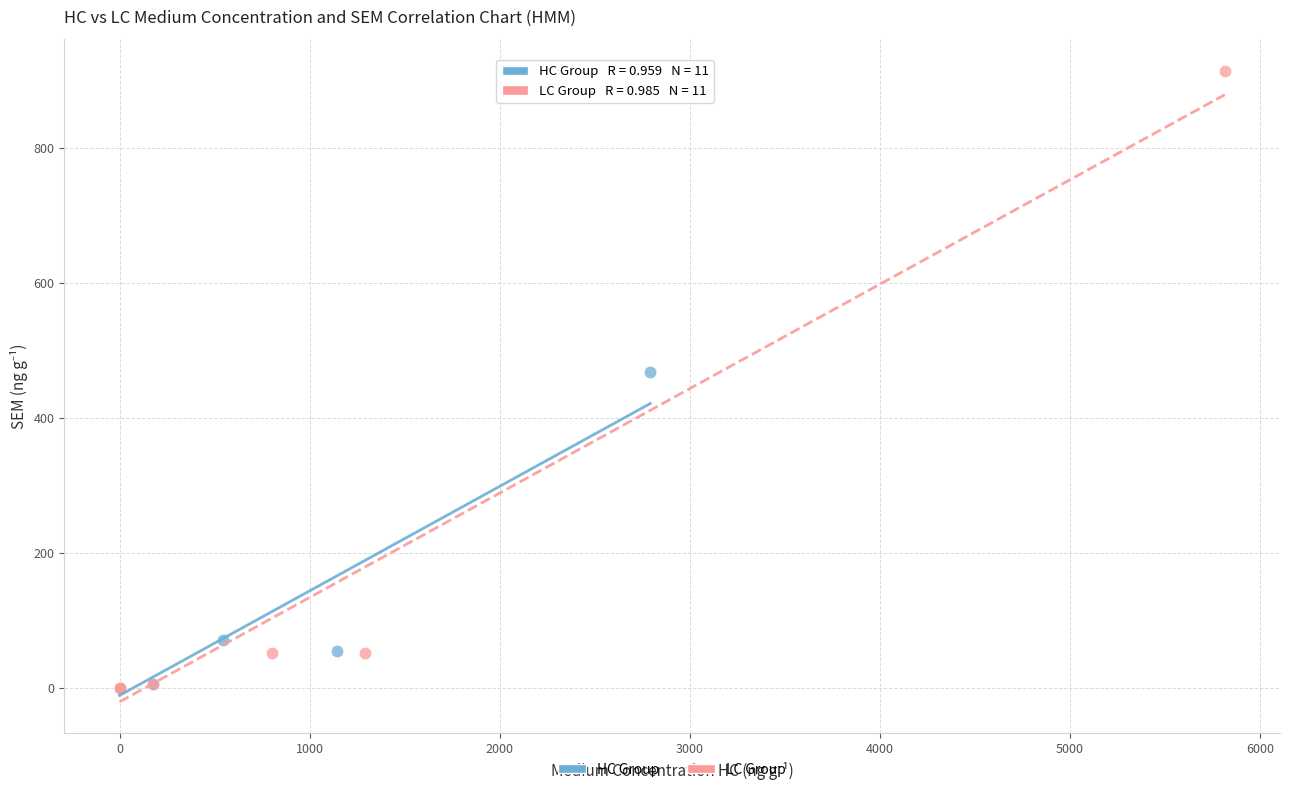

Which series reaches the maximum Y coordinate?

LC Group